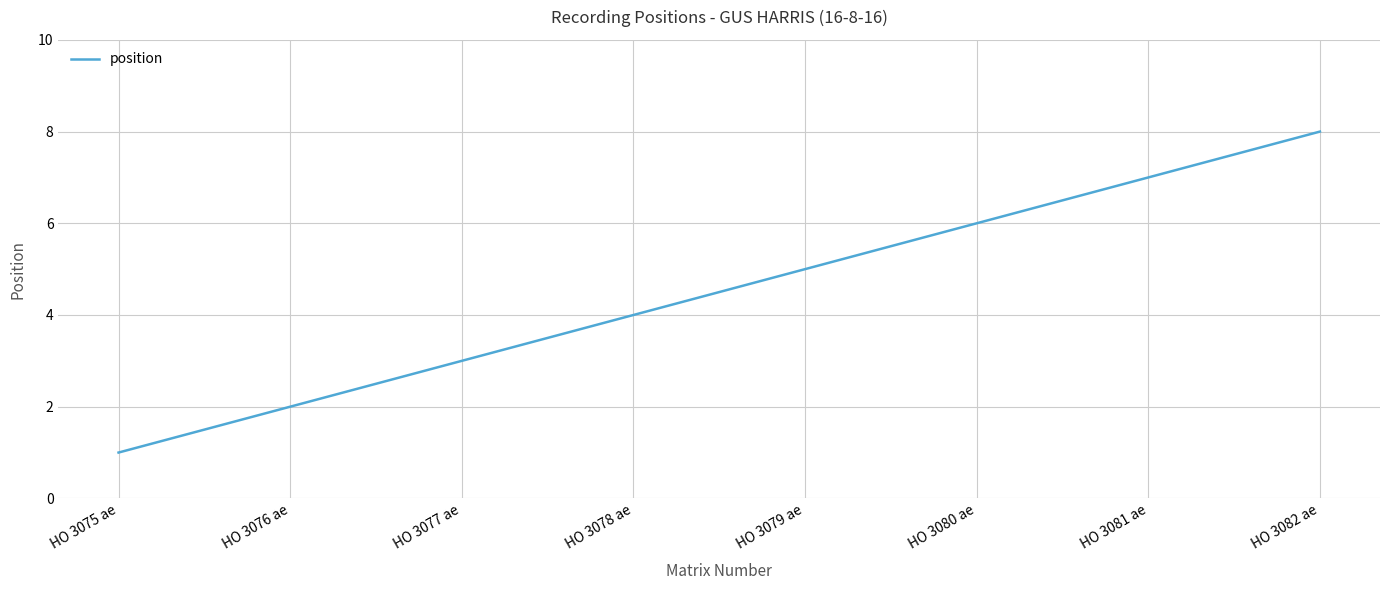

What position from the right is HO 3080 ae?

3